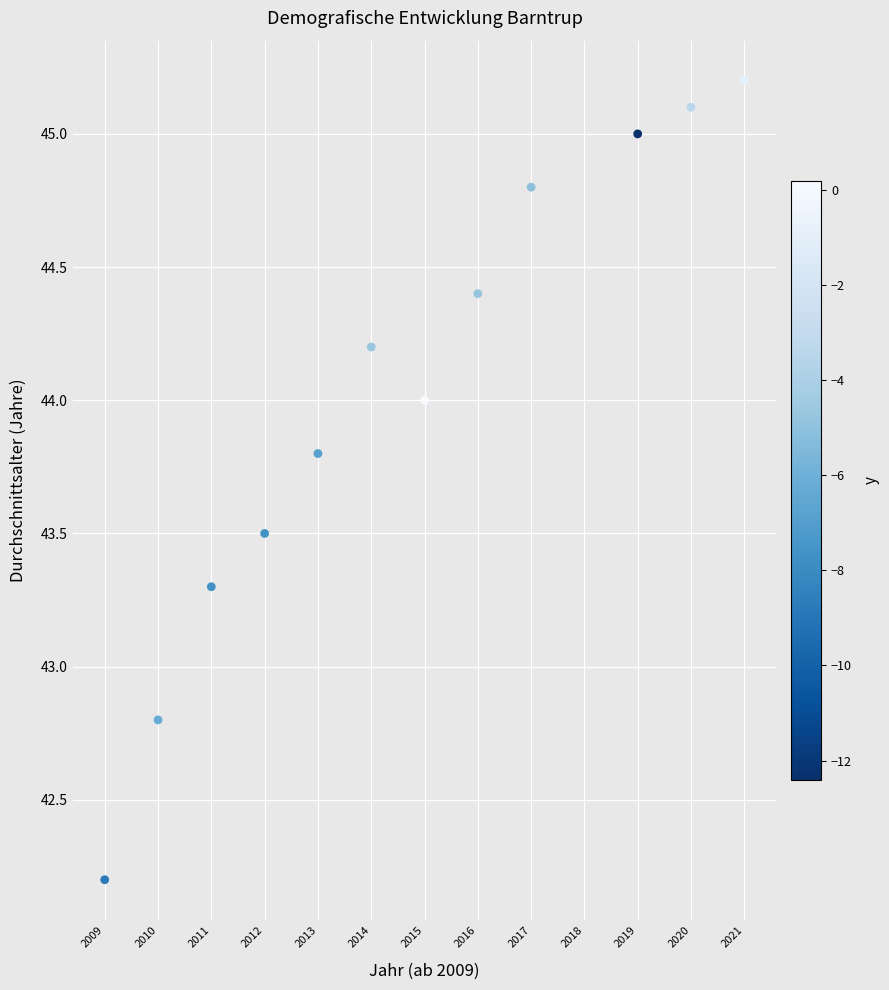

What is the average Y value?

44.0